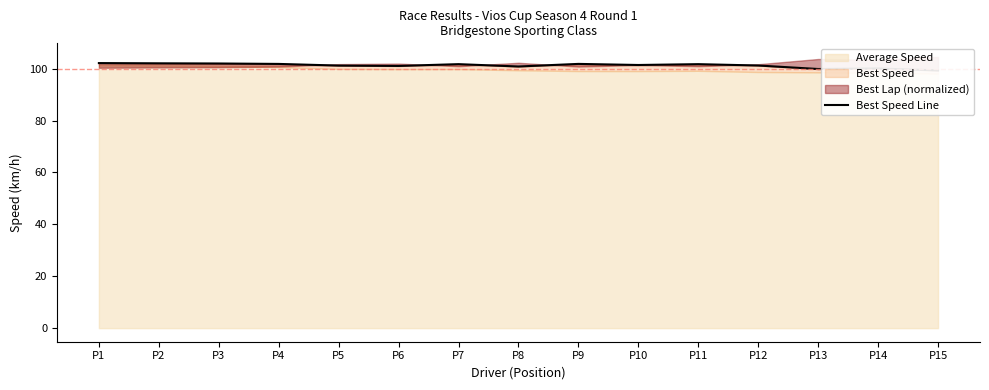

What is the greatest value displayed?

102.2